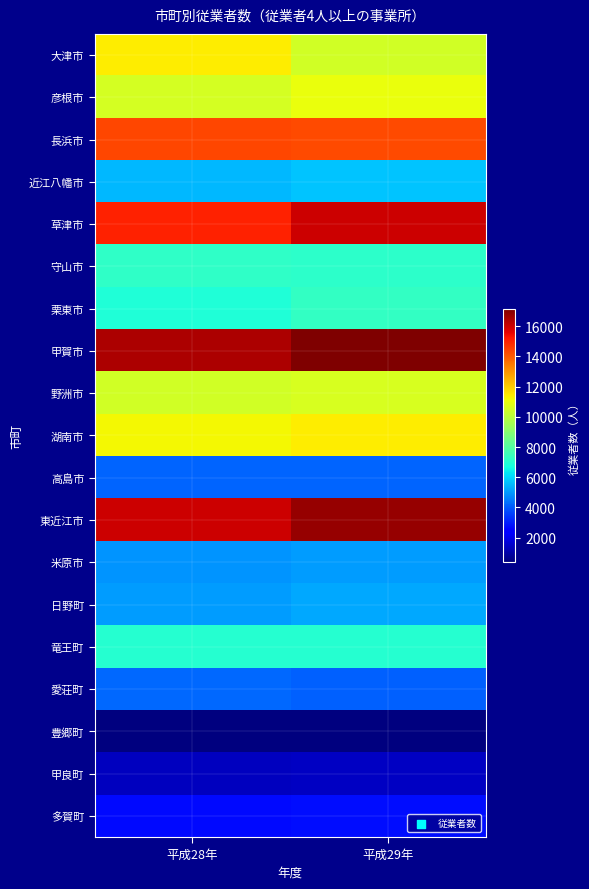

What is the smallest value displayed?

406